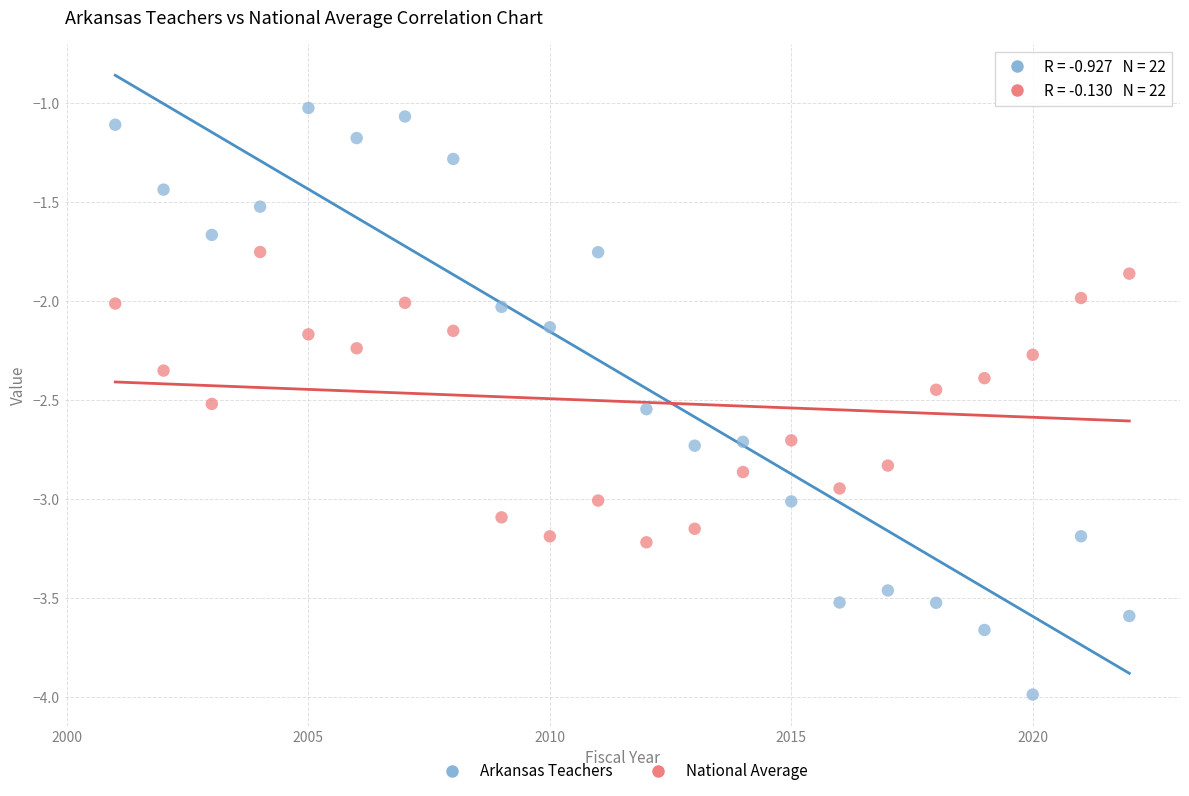

Across all data points, what is the range of X values (max minus min)?

21.0